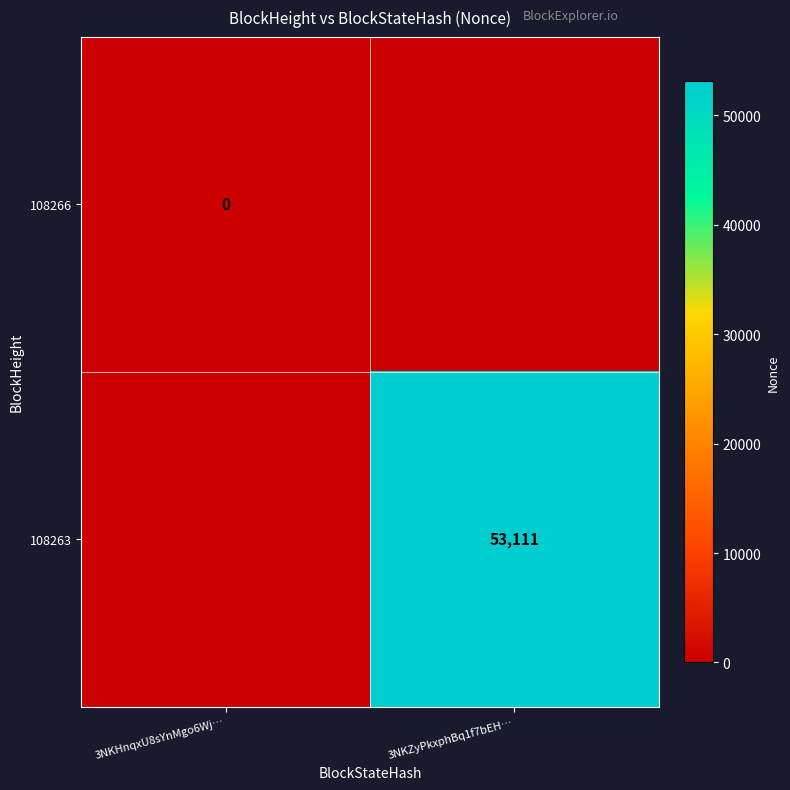

The 108263 series shows 21009 at 3NKZyPkxphBq1f7bEH…. True or false?

False